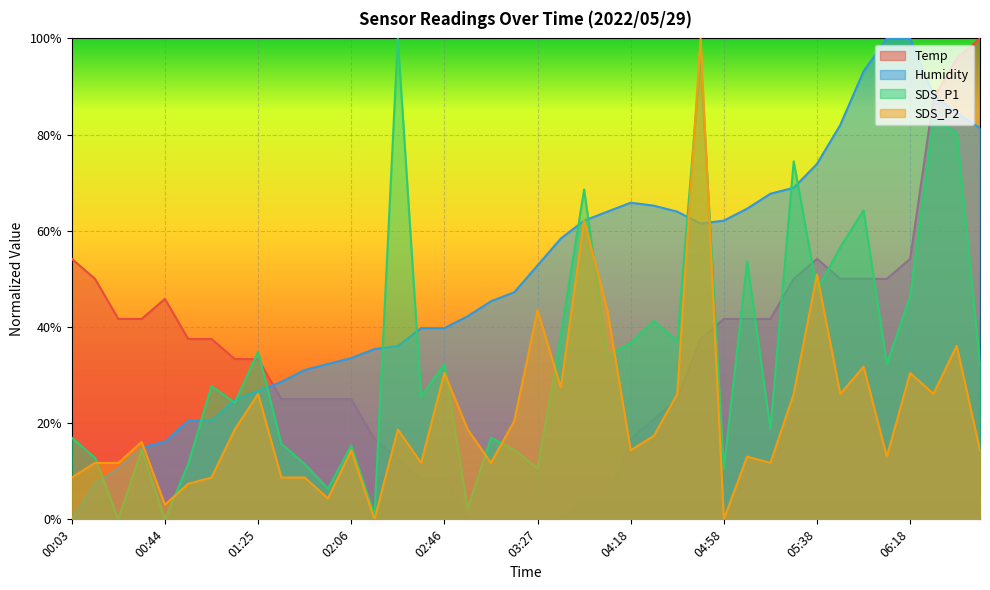

Reading right to left, list all the values displayed in this chart.

Temp: 06:48=1.0	06:38=1.0	06:28=0.9	06:18=0.5	06:08=0.5	05:58=0.5	05:48=0.5	05:38=0.5	05:28=0.5	05:18=0.4	05:08=0.4	04:58=0.4	04:48=0.4	04:38=0.2	04:28=0.2	04:18=0.2	03:58=0.0	03:48=0.0	03:38=0.0	03:27=0.0	03:17=0.0	03:07=0.0	02:56=0.0	02:46=0.1	02:36=0.1	02:26=0.1	02:16=0.2	02:06=0.2	01:55=0.2	01:45=0.2	01:35=0.2	01:25=0.3	01:15=0.3	01:04=0.4	00:54=0.4	00:44=0.5	00:34=0.4	00:24=0.4	00:14=0.5	00:03=0.5
Humidity: 06:48=0.8	06:38=0.8	06:28=0.9	06:18=1.0	06:08=1.0	05:58=0.9	05:48=0.8	05:38=0.7	05:28=0.7	05:18=0.7	05:08=0.6	04:58=0.6	04:48=0.6	04:38=0.6	04:28=0.7	04:18=0.7	03:58=0.6	03:48=0.6	03:38=0.6	03:27=0.5	03:17=0.5	03:07=0.5	02:56=0.4	02:46=0.4	02:36=0.4	02:26=0.4	02:16=0.4	02:06=0.3	01:55=0.3	01:45=0.3	01:35=0.3	01:25=0.3	01:15=0.2	01:04=0.2	00:54=0.2	00:44=0.2	00:34=0.1	00:24=0.1	00:14=0.1	00:03=0.0
SDS_P1: 06:48=0.3	06:38=0.8	06:28=0.8	06:18=0.5	06:08=0.3	05:58=0.6	05:48=0.6	05:38=0.5	05:28=0.7	05:18=0.2	05:08=0.5	04:58=0.1	04:48=1.0	04:38=0.4	04:28=0.4	04:18=0.4	03:58=0.3	03:48=0.7	03:38=0.4	03:27=0.1	03:17=0.1	03:07=0.2	02:56=0.0	02:46=0.3	02:36=0.3	02:26=1.0	02:16=0.0	02:06=0.2	01:55=0.1	01:45=0.1	01:35=0.2	01:25=0.3	01:15=0.2	01:04=0.3	00:54=0.1	00:44=0.0	00:34=0.1	00:24=0.0	00:14=0.1	00:03=0.2
SDS_P2: 06:48=0.1	06:38=0.4	06:28=0.3	06:18=0.3	06:08=0.1	05:58=0.3	05:48=0.3	05:38=0.5	05:28=0.3	05:18=0.1	05:08=0.1	04:58=0.0	04:48=1.0	04:38=0.3	04:28=0.2	04:18=0.1	03:58=0.4	03:48=0.6	03:38=0.3	03:27=0.4	03:17=0.2	03:07=0.1	02:56=0.2	02:46=0.3	02:36=0.1	02:26=0.2	02:16=0.0	02:06=0.1	01:55=0.0	01:45=0.1	01:35=0.1	01:25=0.3	01:15=0.2	01:04=0.1	00:54=0.1	00:44=0.0	00:34=0.2	00:24=0.1	00:14=0.1	00:03=0.1